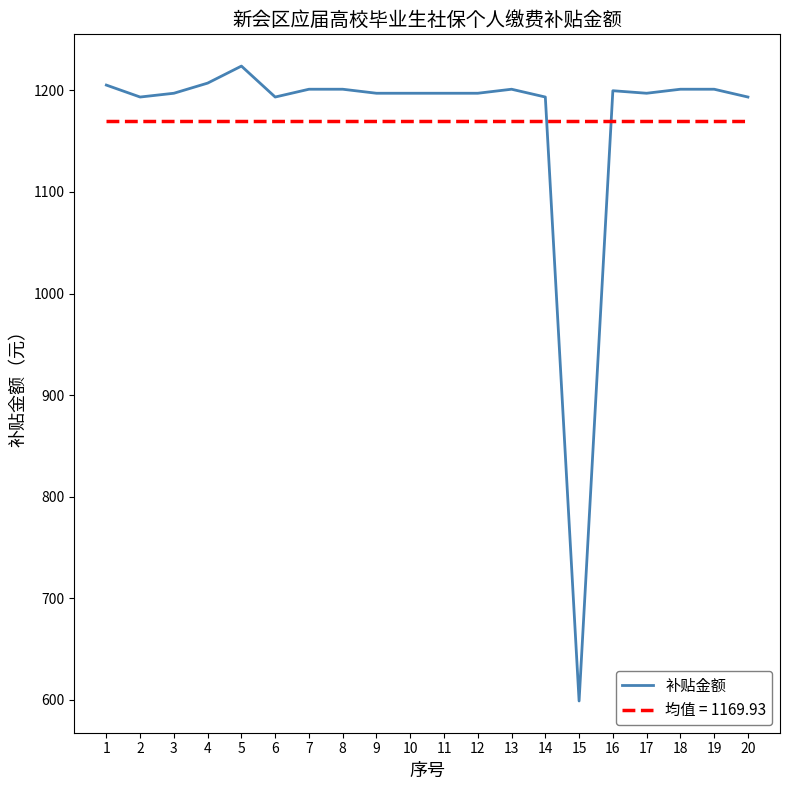

What is the difference between the maximum and minimum values?

625.3